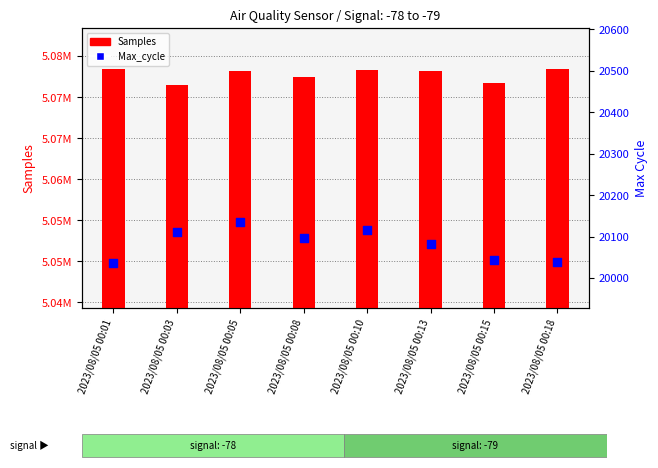

Which series reaches the minimum Y coordinate?

Max_cycle